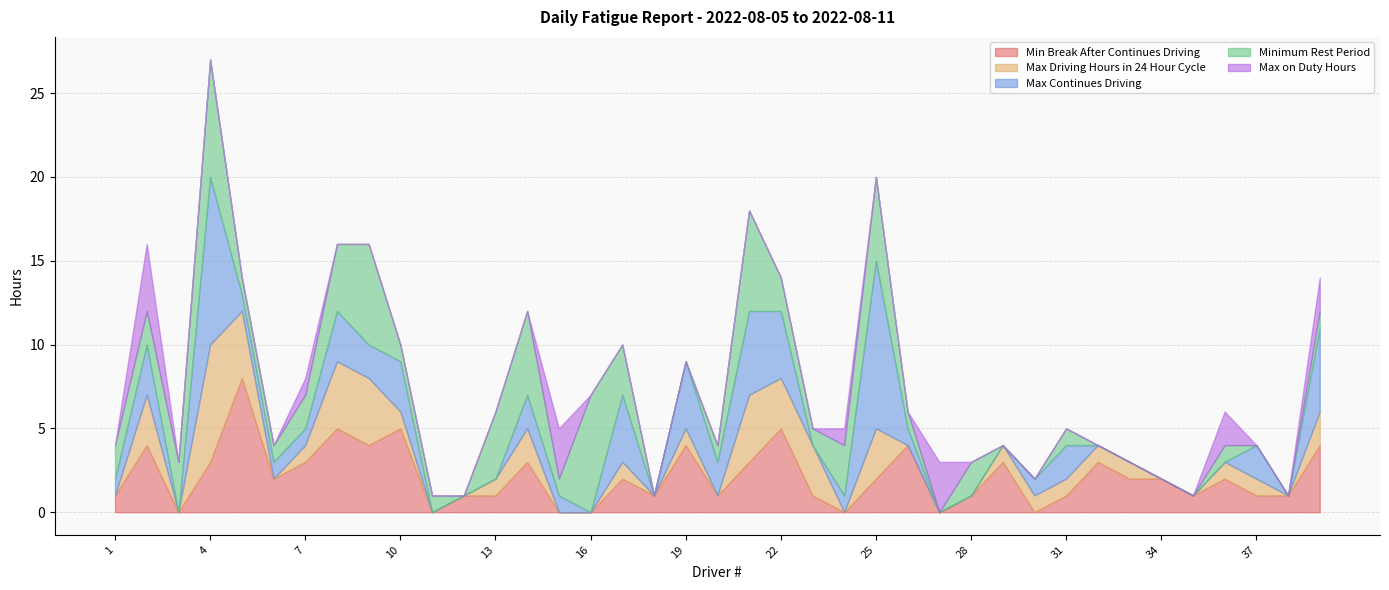

How many interior local peaks does the Max on Duty Hours series have?

6